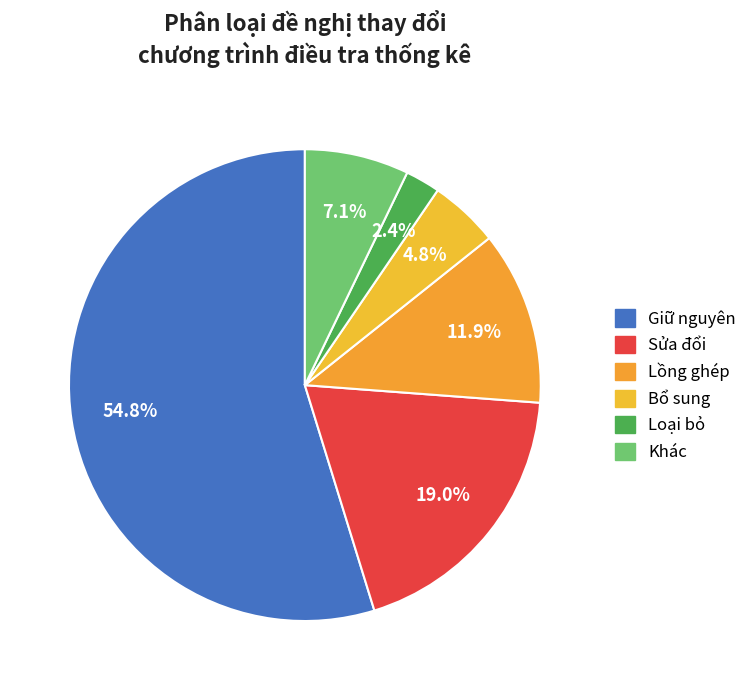

To the nearest percent, what percentage of the pie is Bổ sung?

5%